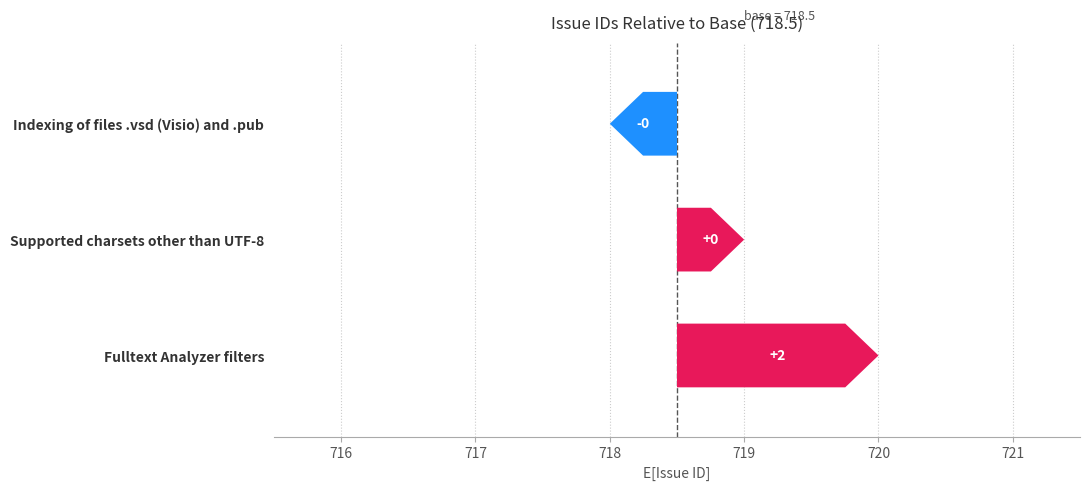

Approximately how many times larger is the value at Supported charsets other than UTF-8 compared to Indexing of files .vsd (Visio) and .pub?

1.0